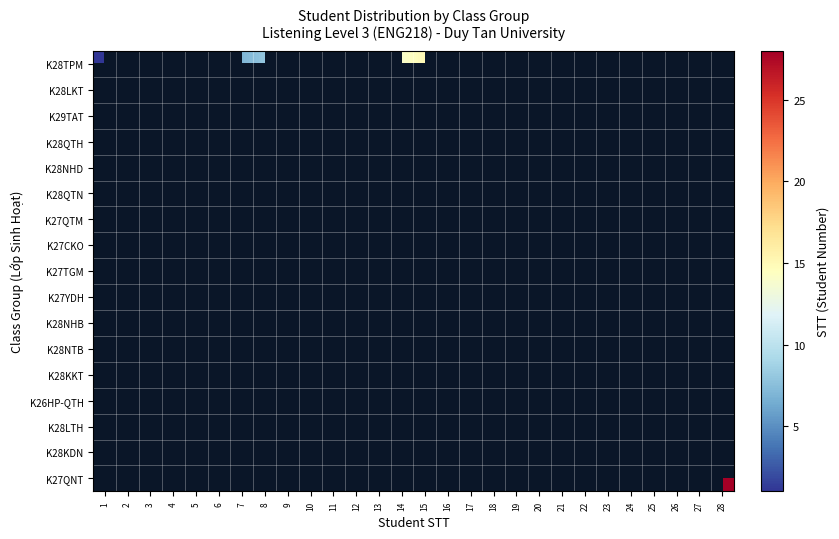

How many values in K28NTB are above zero?

2